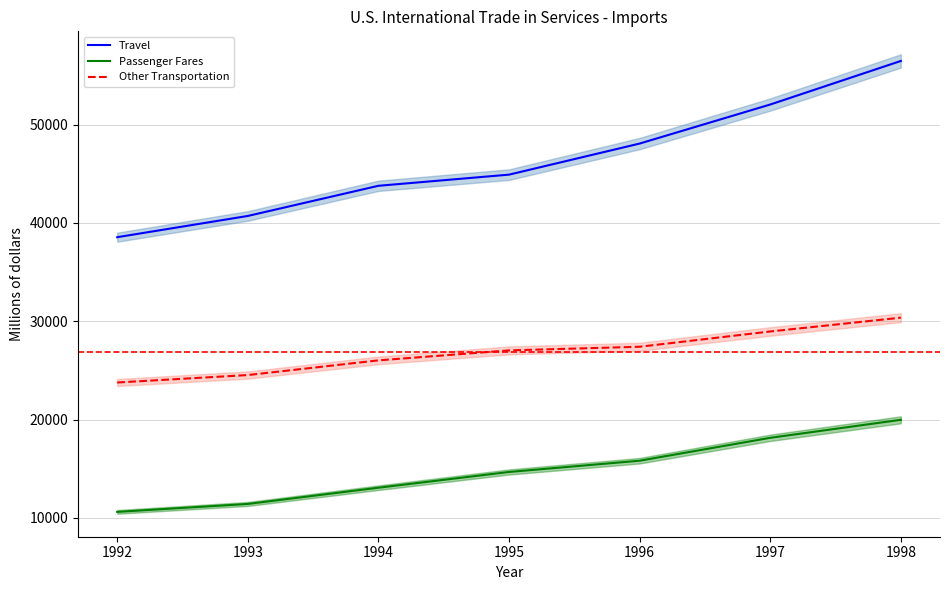

Where is Travel nearest to the value 47517?

1996